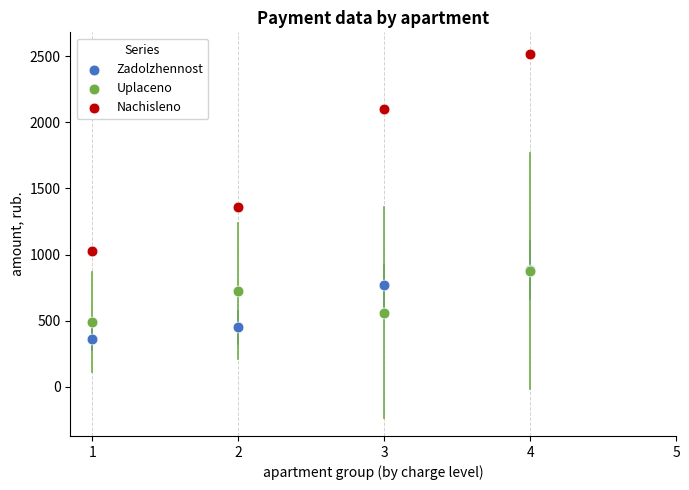

Which series contains the highest Y value?

Nachisleno